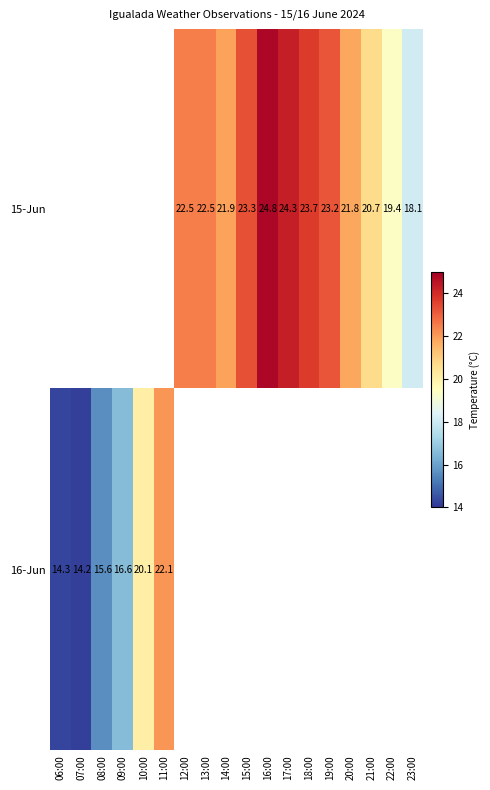

The 16-Jun series shows 14.3 at 06:00. True or false?

True